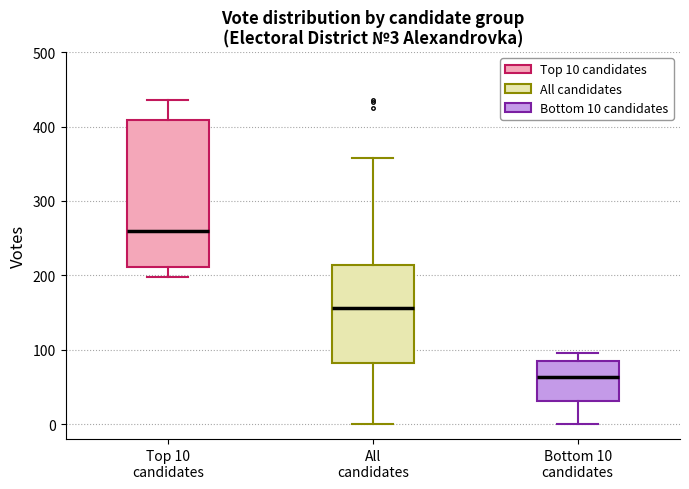

Which box is the tallest, from its lower edge to its upper edge?

Top 10 candidates